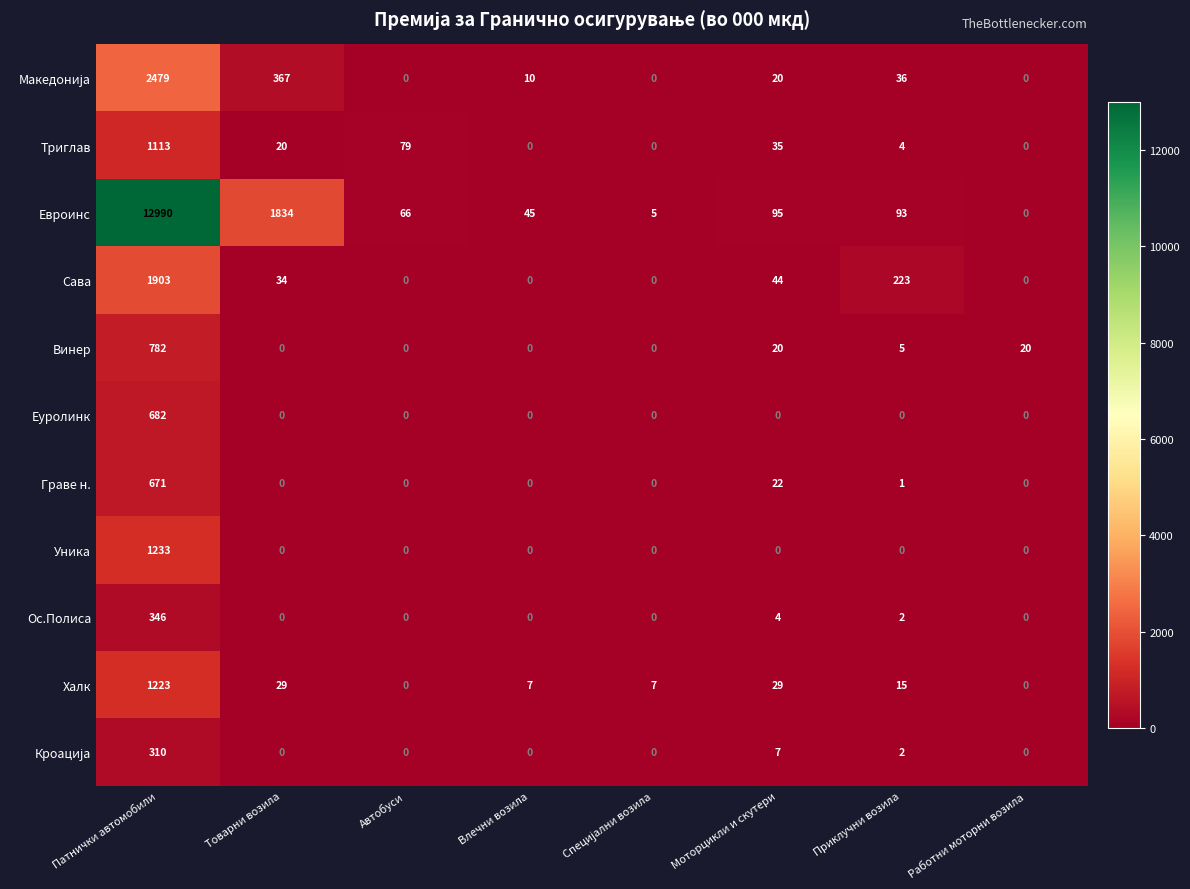

What is the average value of the Сава series?

276